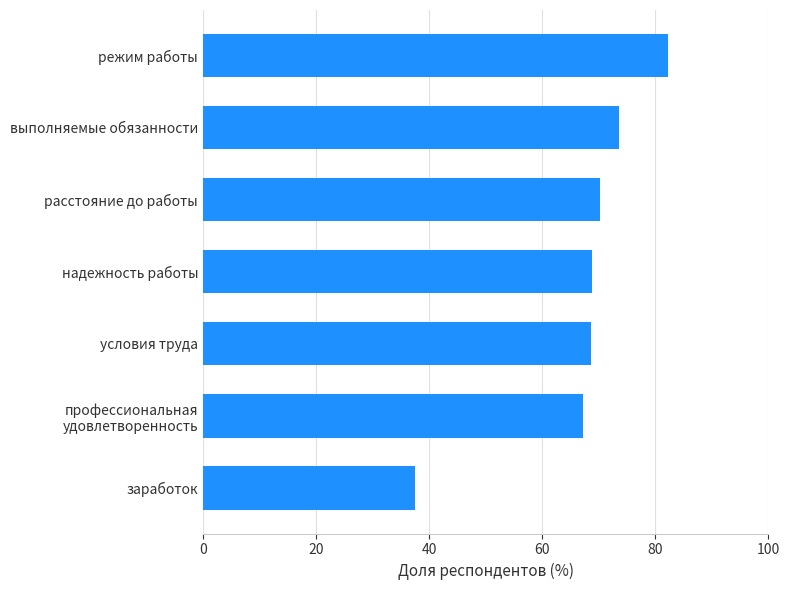

What is the change in value from условия труда to режим работы?

+13.8